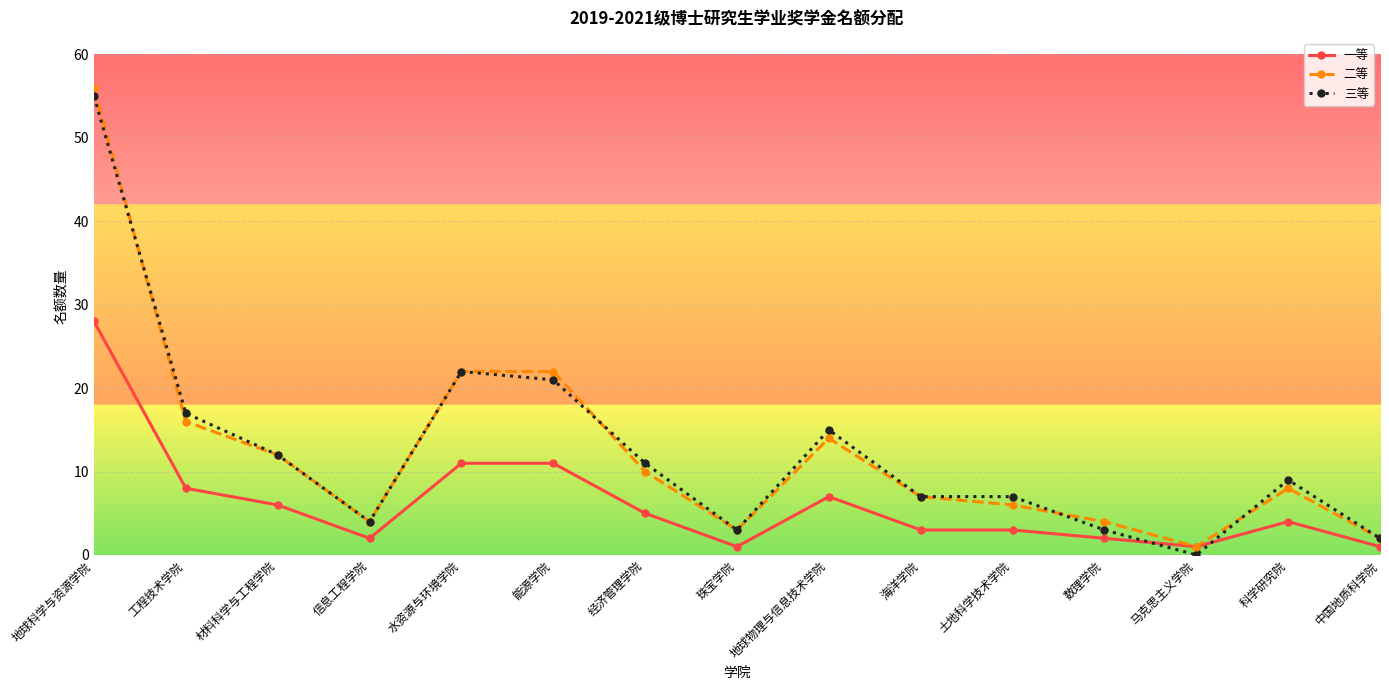

What position from the right is 地球科学与资源学院?

15